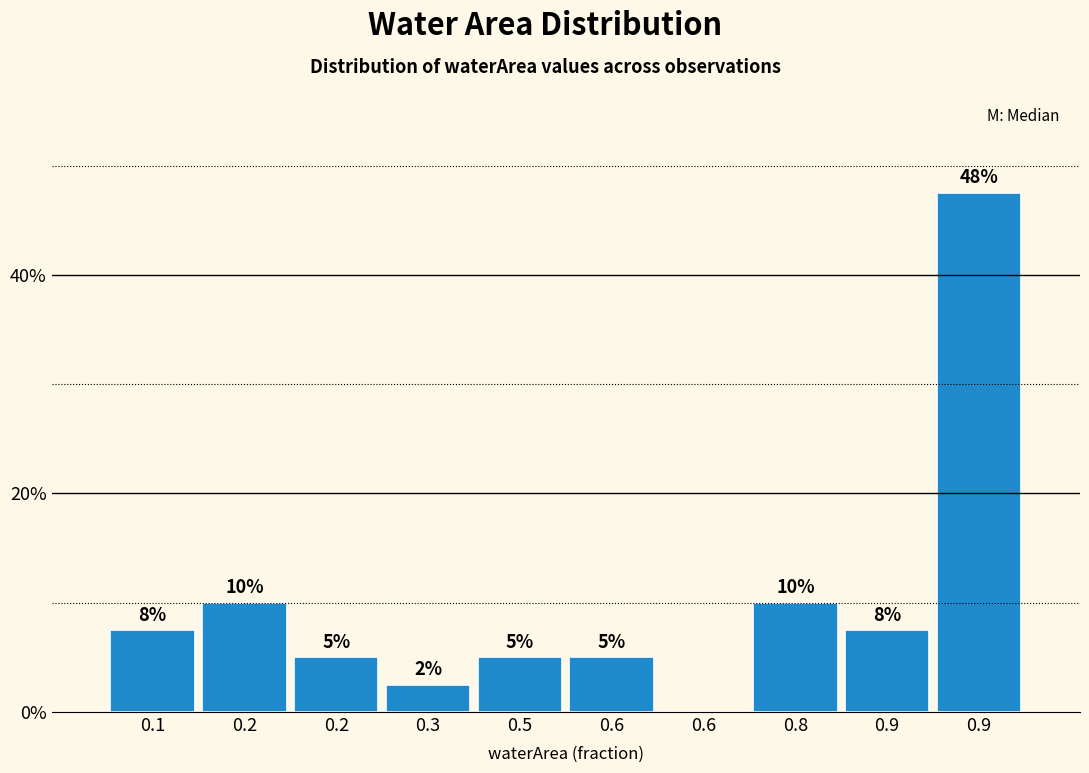

How many series are shown in this chart?

1